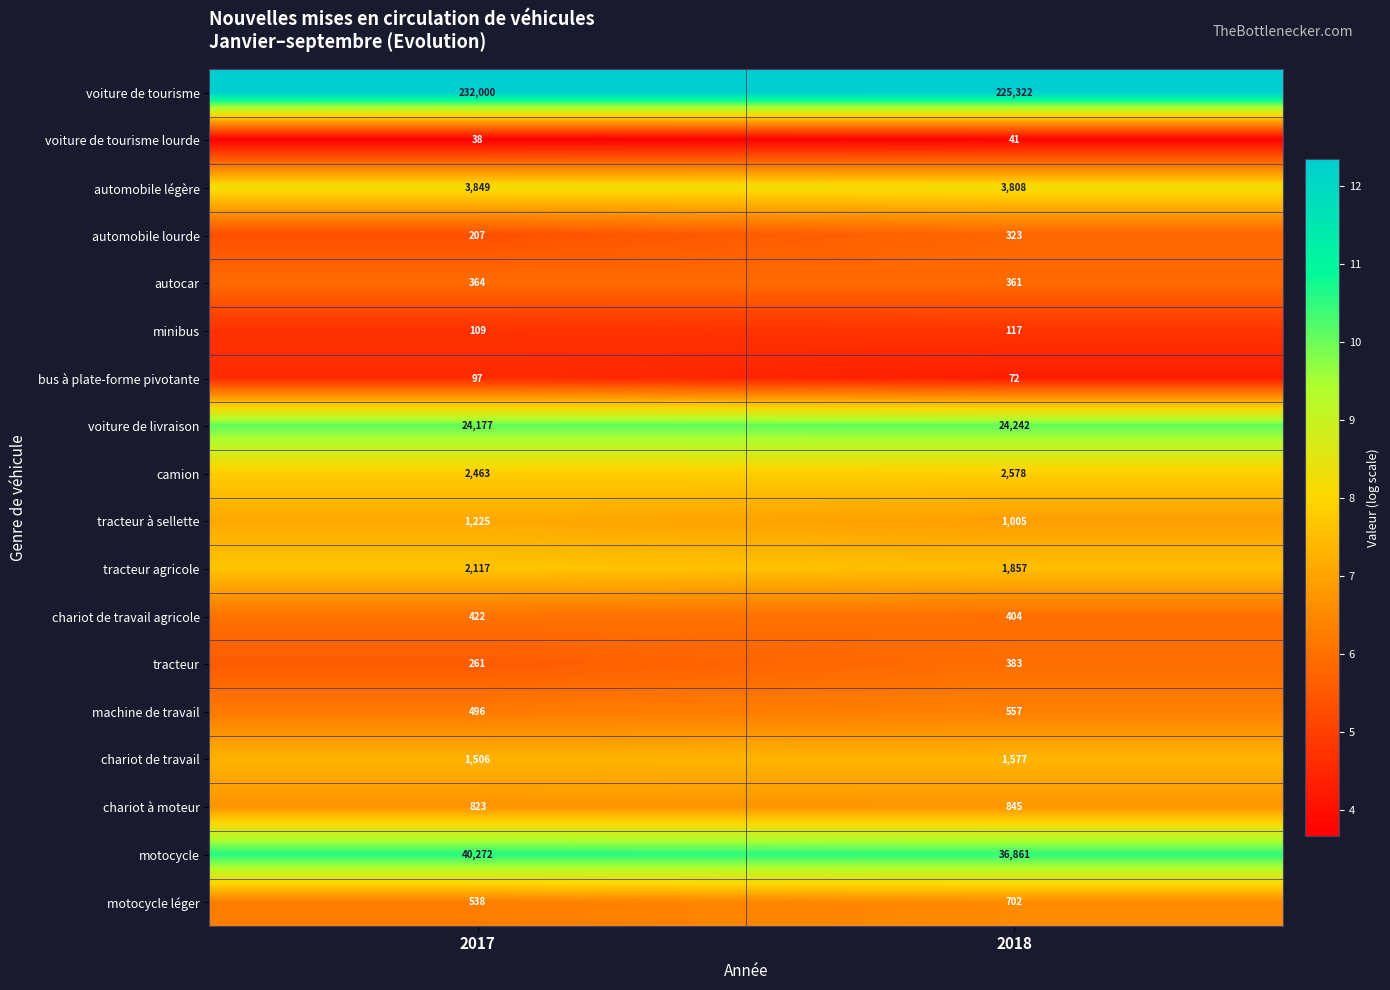

Read the chariot de travail value at 2017.

1506